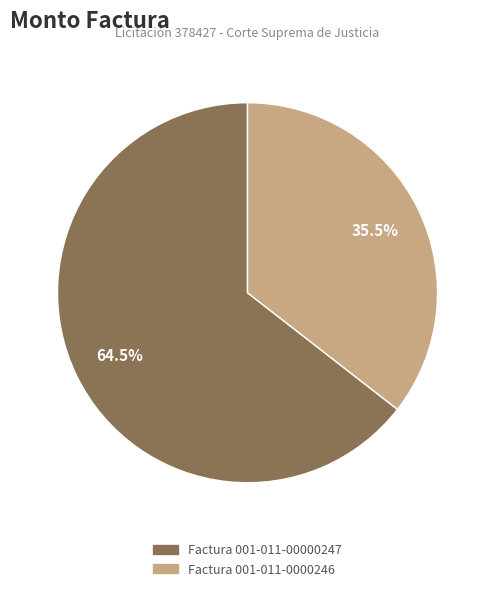

Count the number of slices in the pie.

2